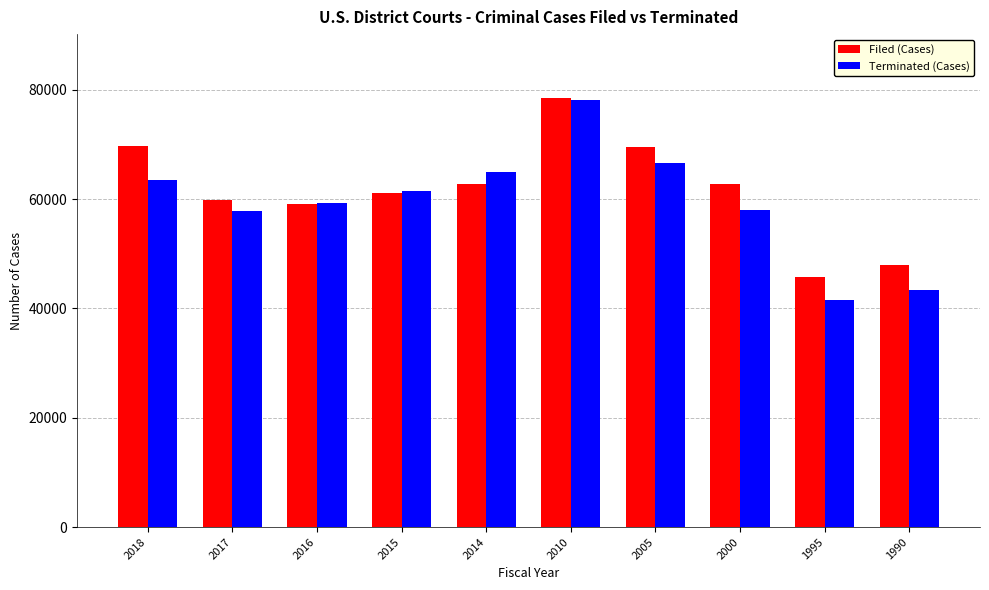

Which category has the highest value across all series?

2010